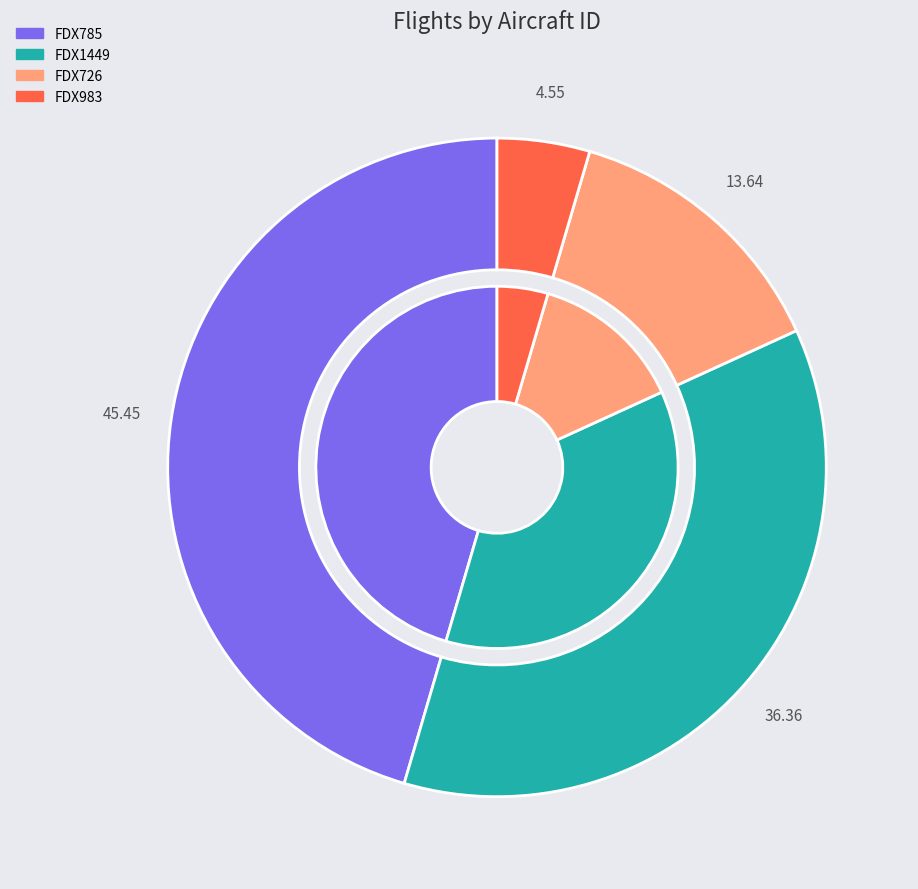

The FDX785 slice represents 56% of the pie. True or false?

False